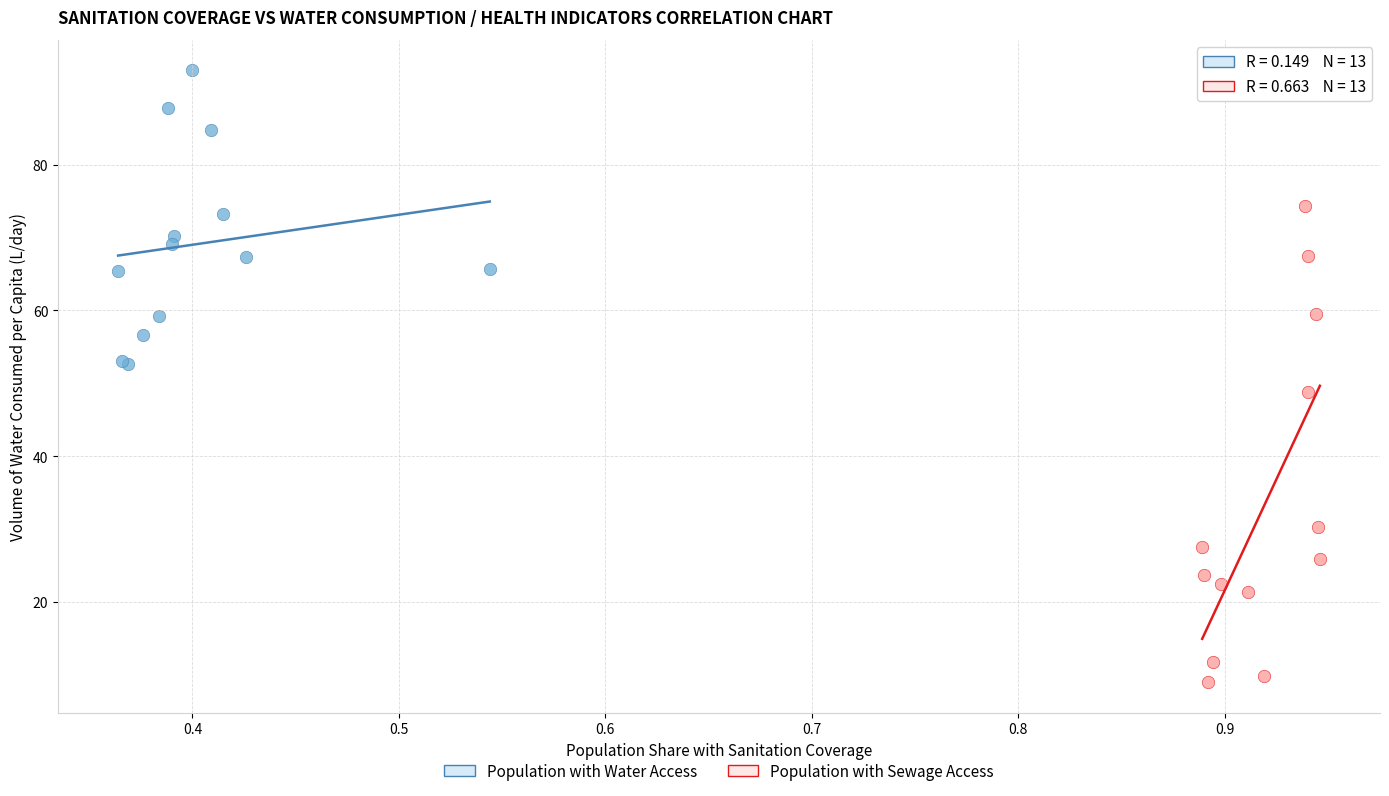

Which series contains the lowest Y value?

Population with Sewage Access